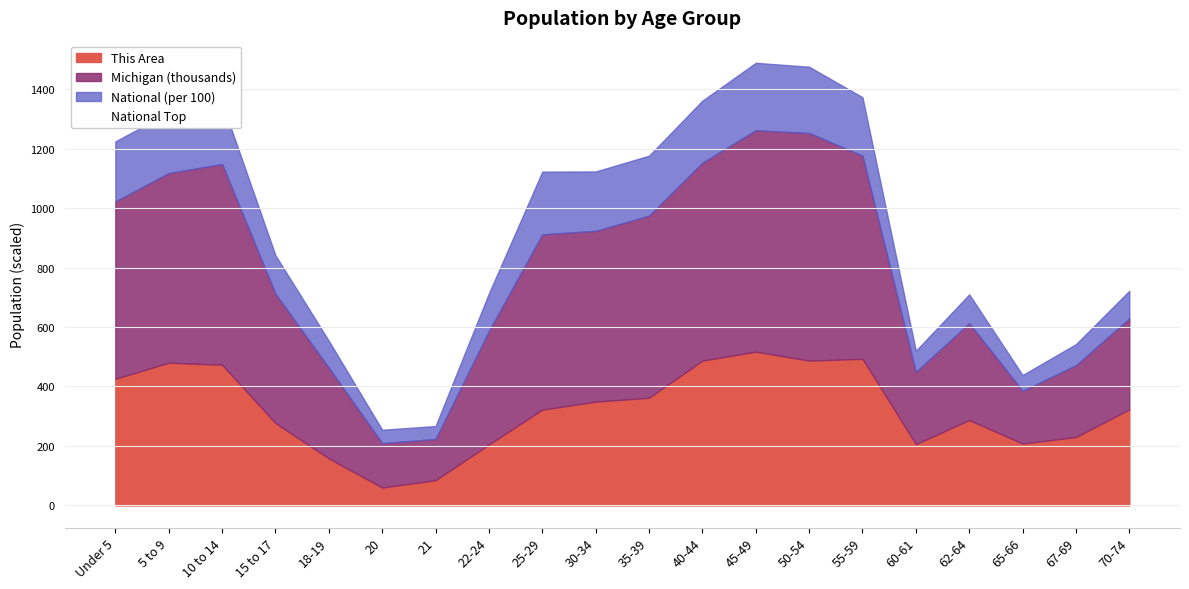

Rank the categories by value from lowest to highest.

20, 21, 65-66, 60-61, 67-69, 18-19, 62-64, 22-24, 70-74, 15 to 17, 25-29, 30-34, 35-39, Under 5, 5 to 9, 10 to 14, 40-44, 55-59, 50-54, 45-49